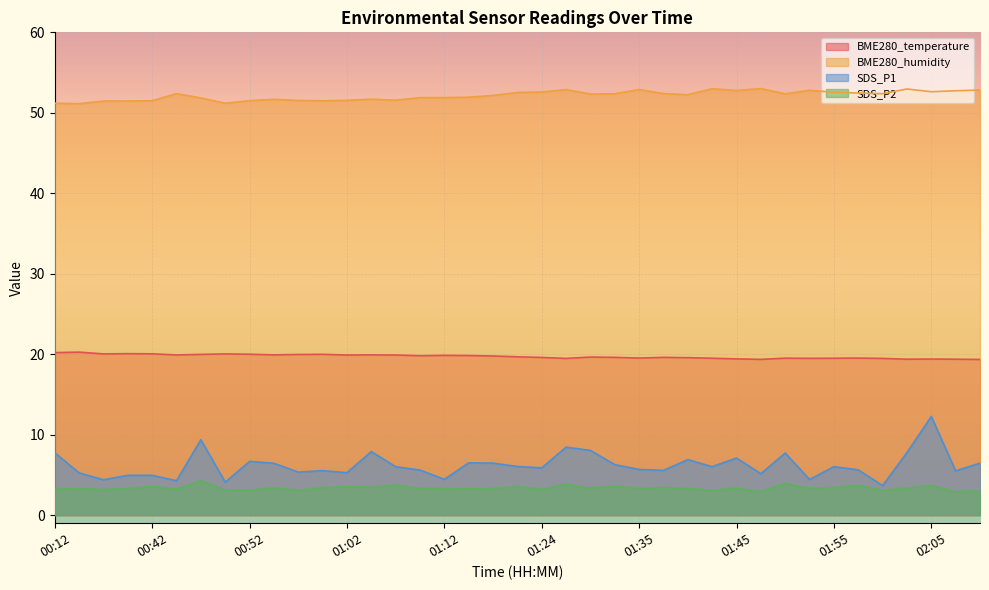

How many interior local valleys does the BME280_temperature series have?

10